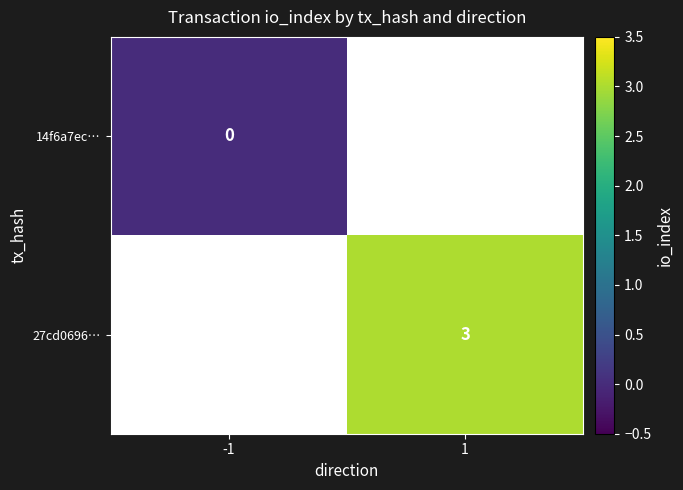

The value of 27cd0696… at 1 is 1. True or false?

False